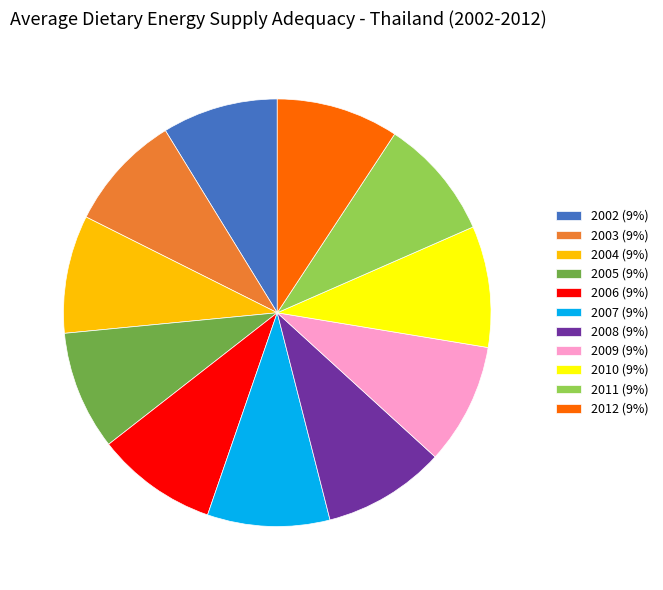

Combined, do 2004 and 2010 account for over 50%?

No